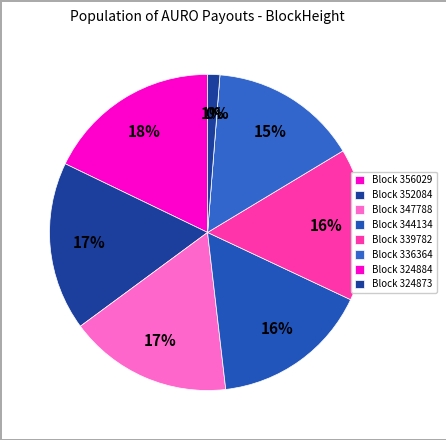

How many slices are in this pie chart?

8